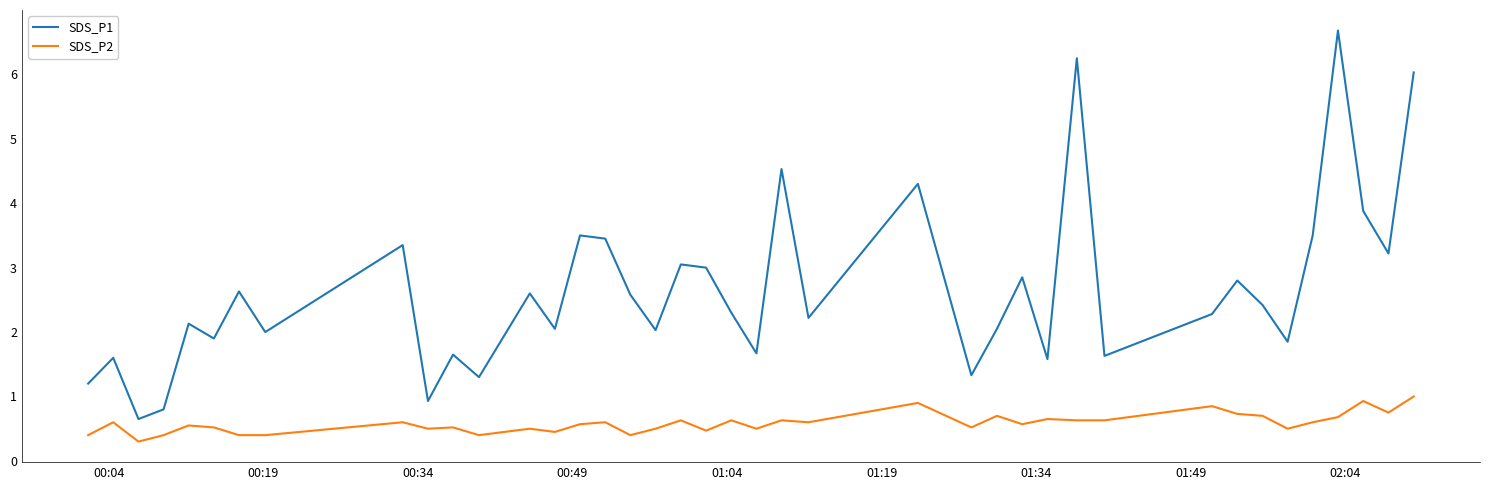

What is the sum of all SDS_P2 values?

23.4